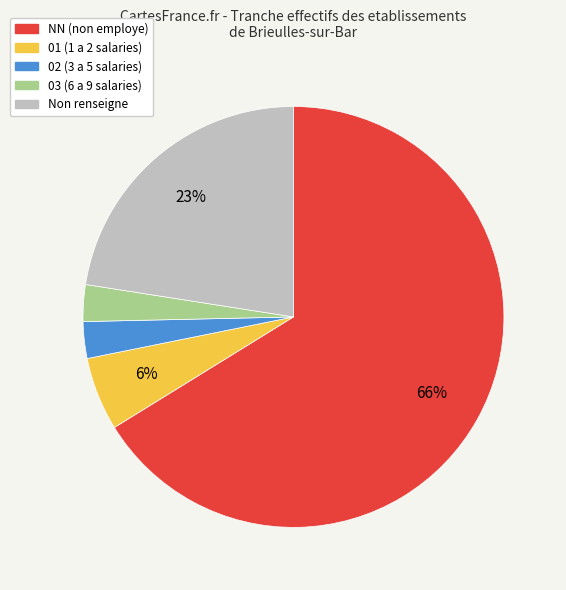

Which category has the biggest portion of the pie?

NN (non employe)